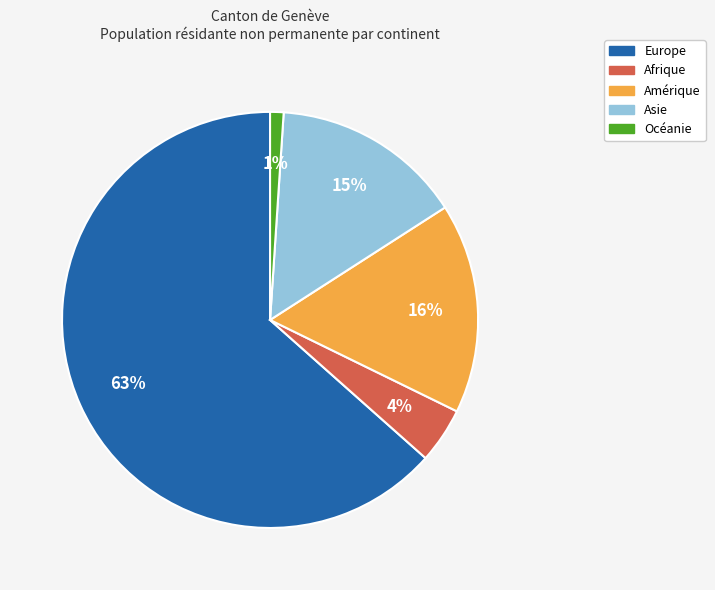

Between Europe and Asie, which is larger?

Europe